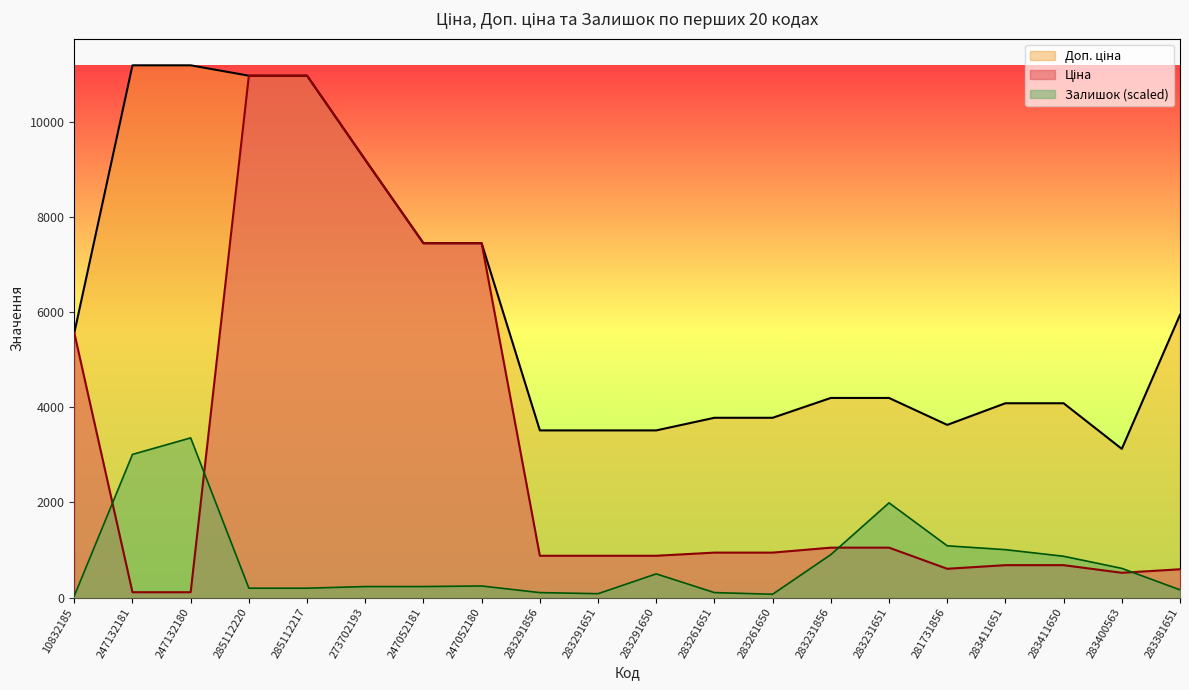

How many data points in Залишок are above 242?

10